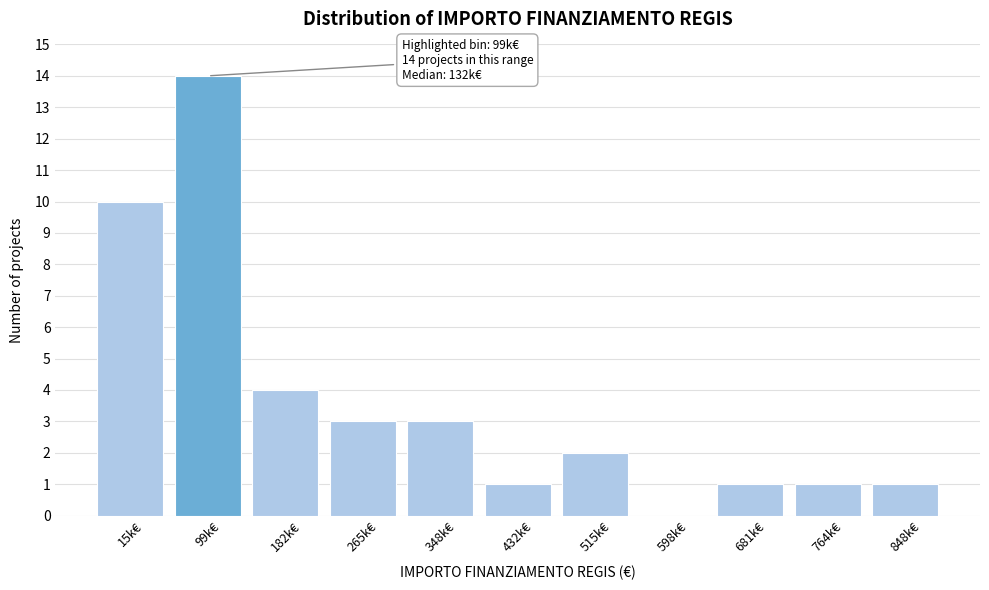

Reading left to right, list all the values displayed in this chart.

15k€=10	99k€=14	182k€=4	265k€=3	348k€=3	432k€=1	515k€=2	598k€=0	681k€=1	764k€=1	848k€=1